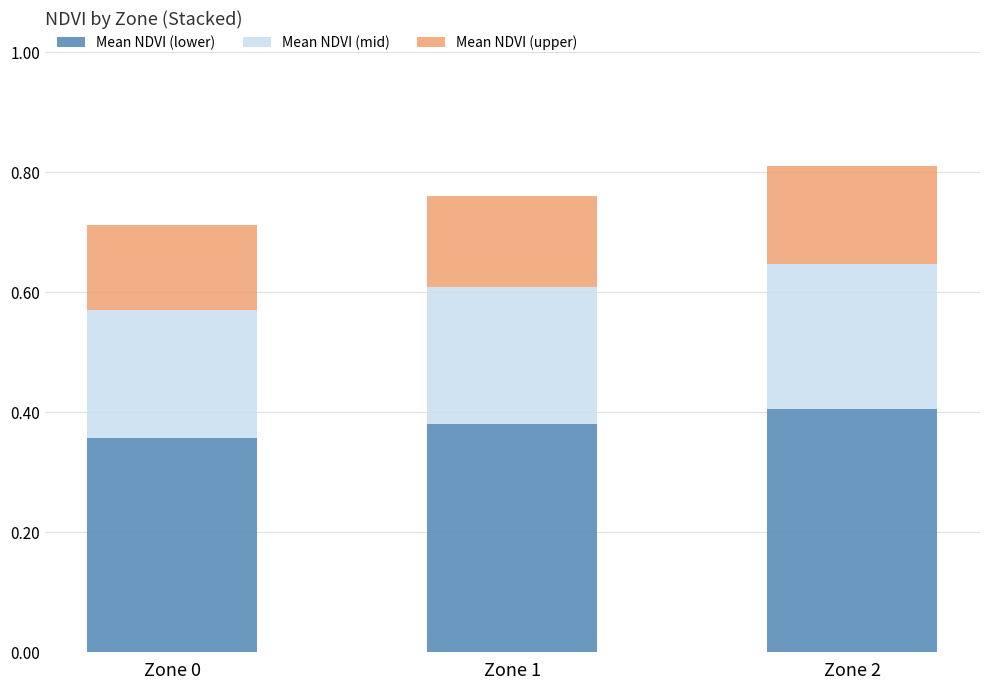

The value of Mean NDVI (lower) at Zone 2 is 0.2. True or false?

False